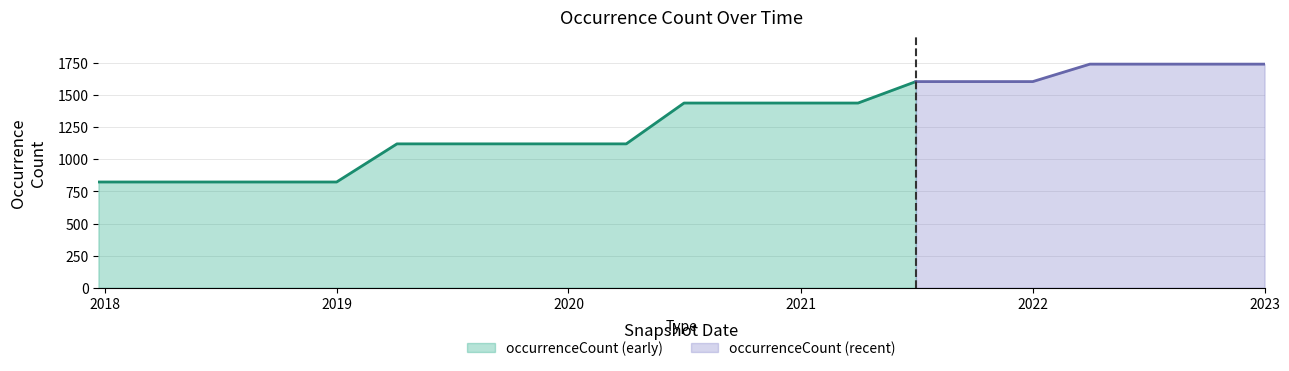

Is it true that occurrenceCount (early) equals 244 at 2020?

False